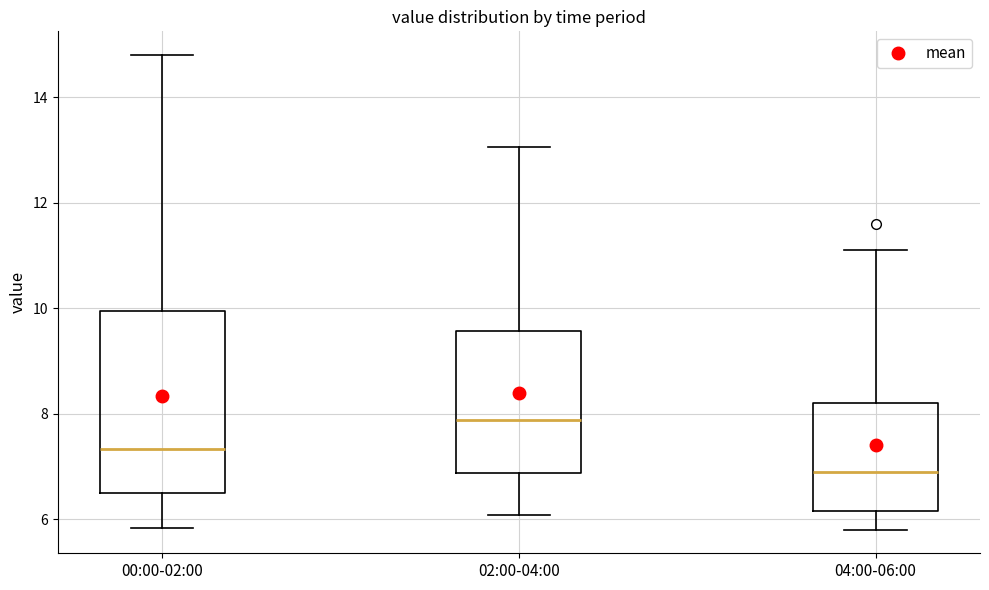

Reading left to right, read every box against the y-axis: the position of its median line, the range the box covers, and the ends of its whiskers. The values are not printed on the chart, so give them approximately, as read against the axis.

00:00-02:00: median 7.4, box 6.4 to 10.0, whiskers 5.8 to 14.8
02:00-04:00: median 7.8, box 6.8 to 9.6, whiskers 6.0 to 13.0
04:00-06:00: median 7.0, box 6.2 to 8.2, whiskers 5.8 to 11.2